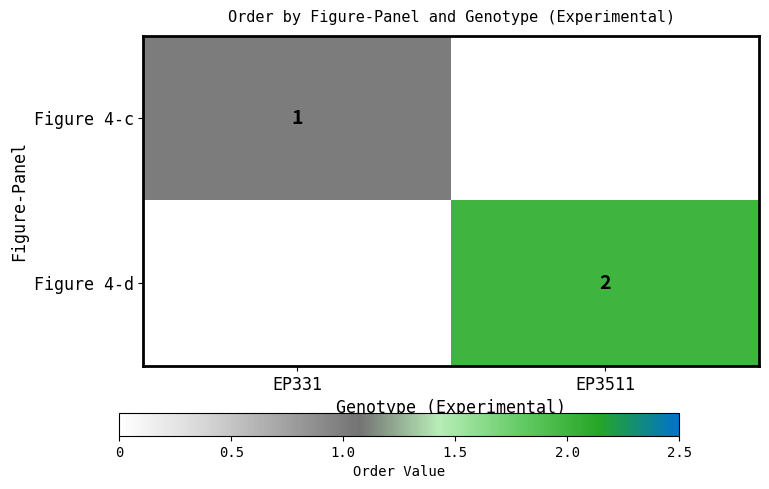

Count the number of categories in the chart.

2